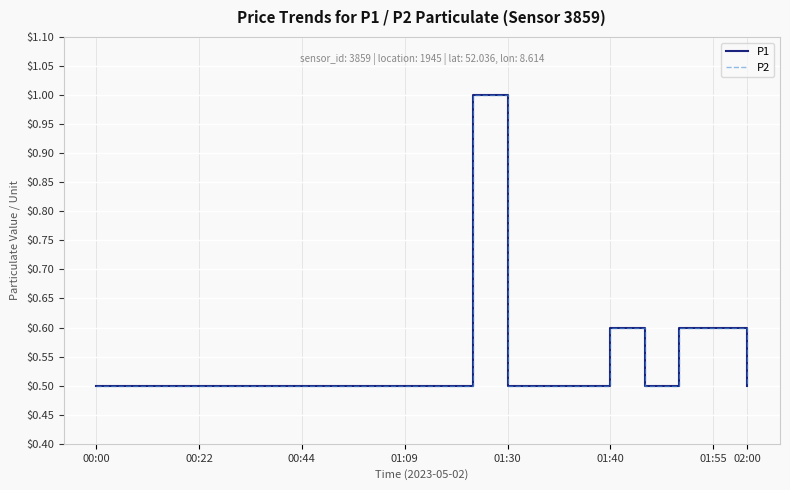

Is this an area chart (filled region under the line)?

No